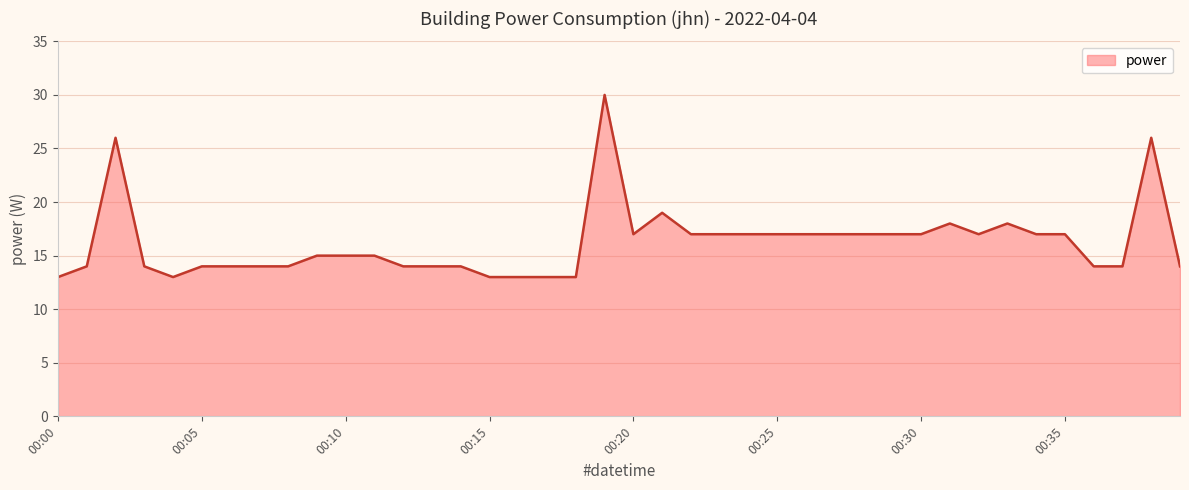

Count the number of categories in the chart.

40